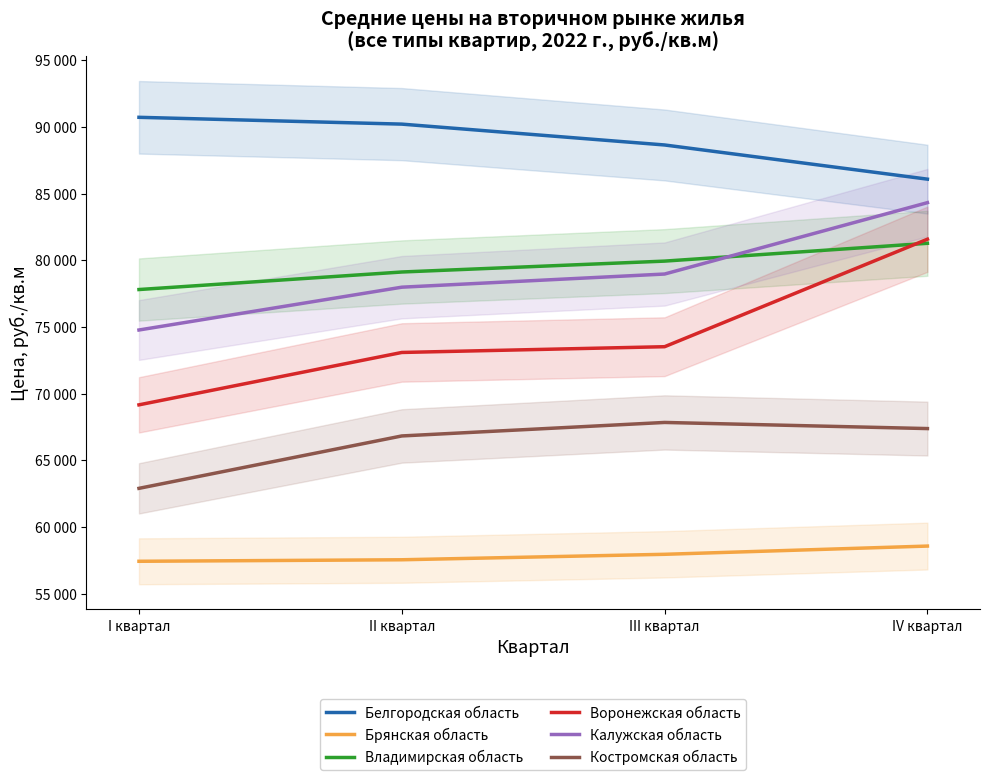

Which label corresponds to the largest value in the chart?

I квартал